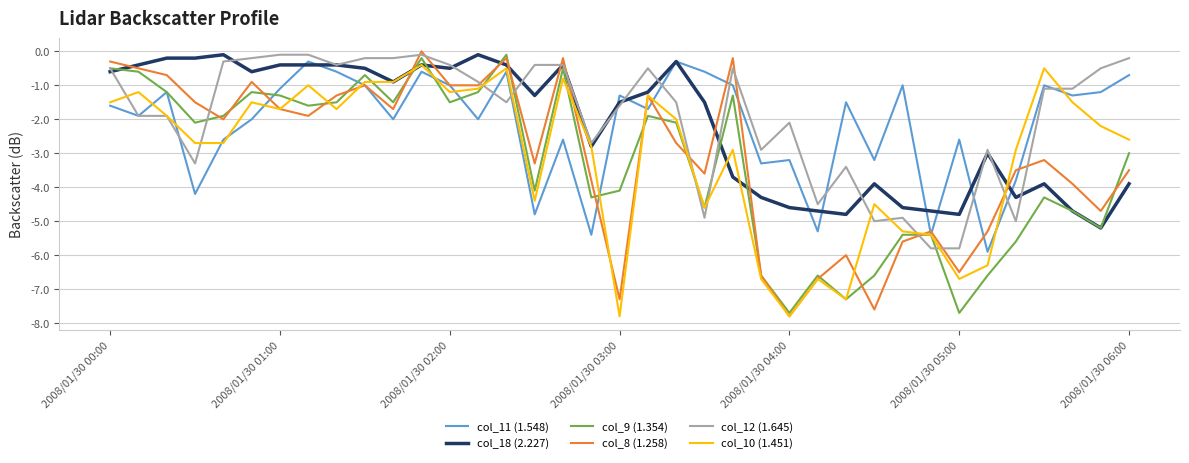

What is the lowest value of the col_9 (1.354) series?

-7.7